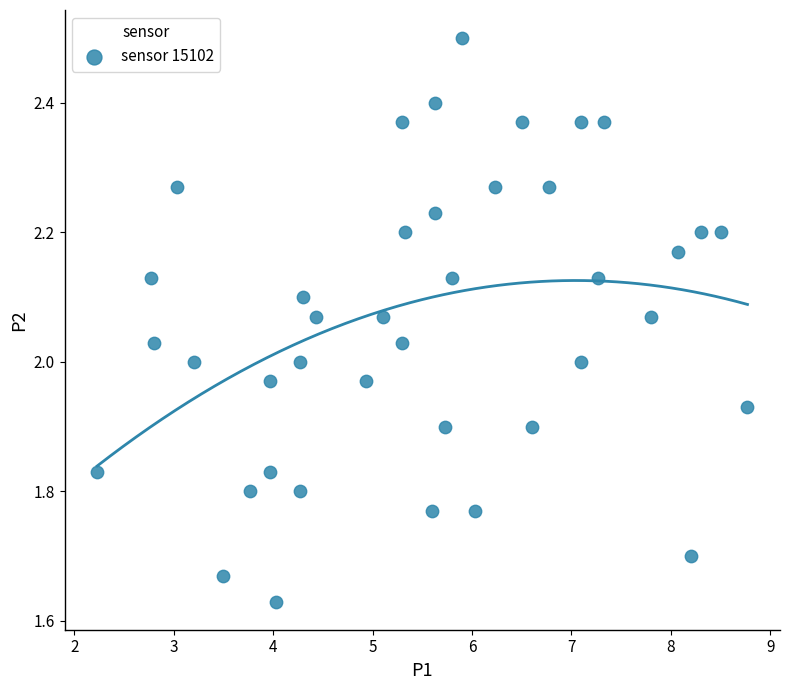

What is the range of Y values (max minus min)?

0.9